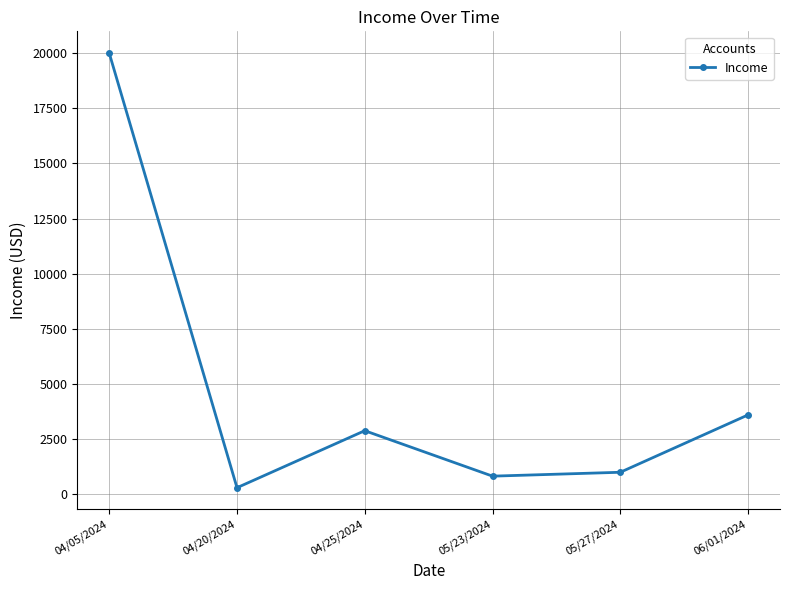

True or false: there are more than 2 points higher than both neighbors.

False